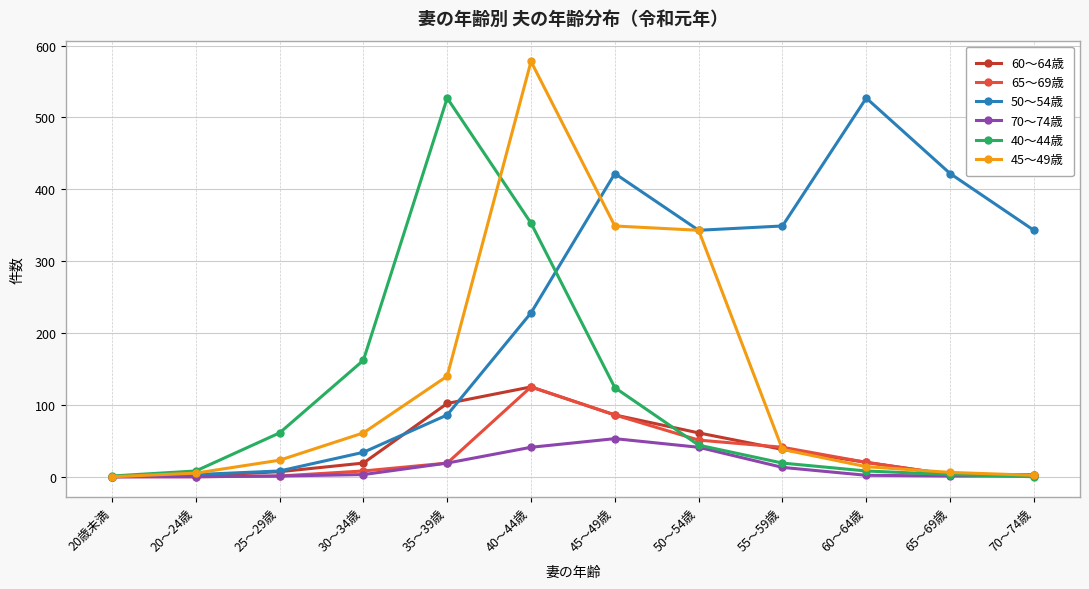

True or false: 50～54歳 has more than 0 points higher than both neighbors.

True